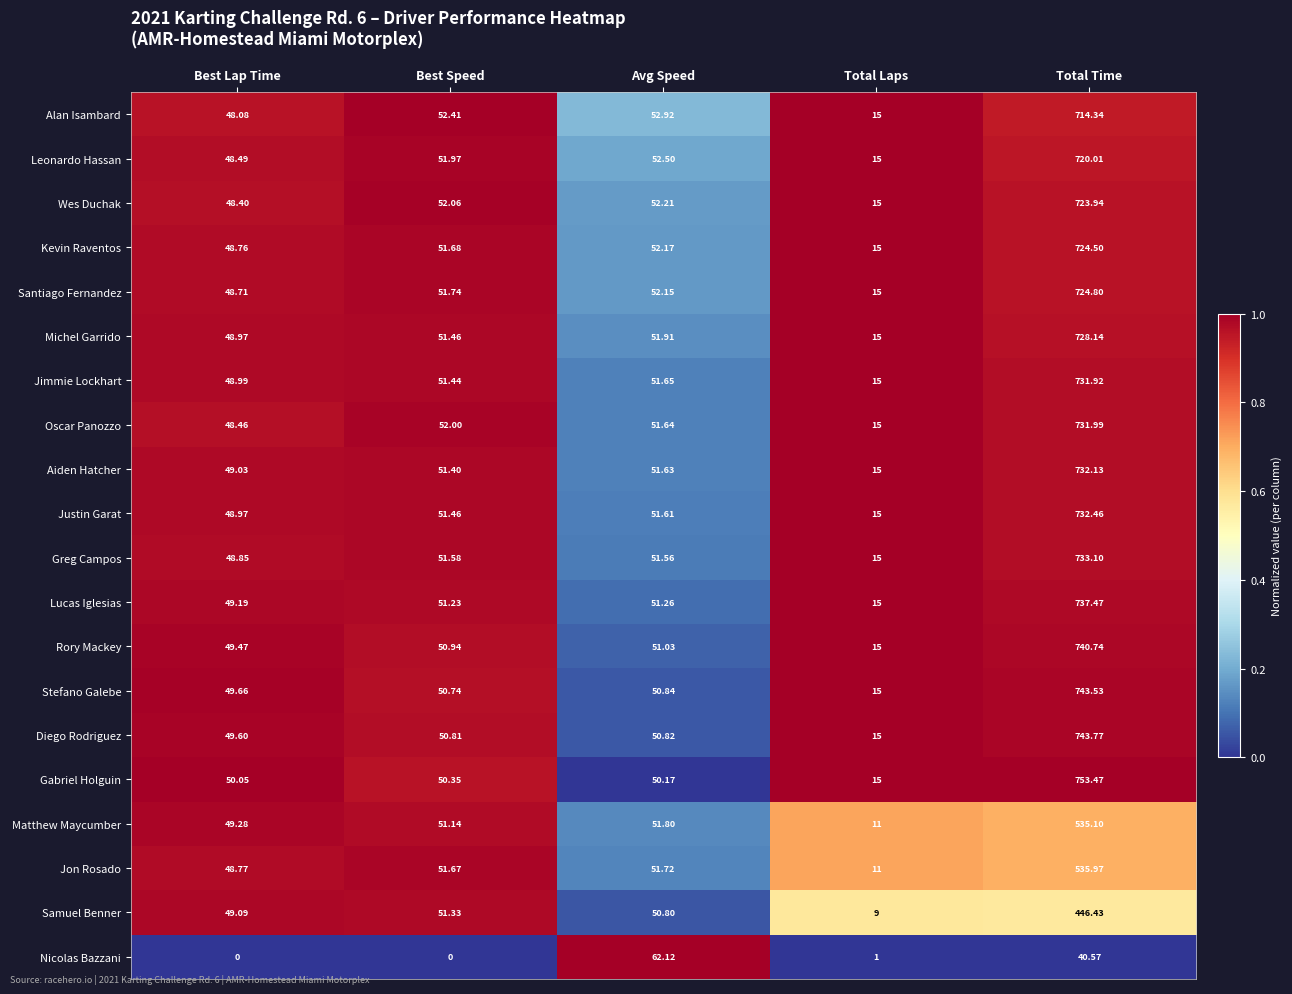

What is the spread (max minus min) of values at Total Laps?

14.0